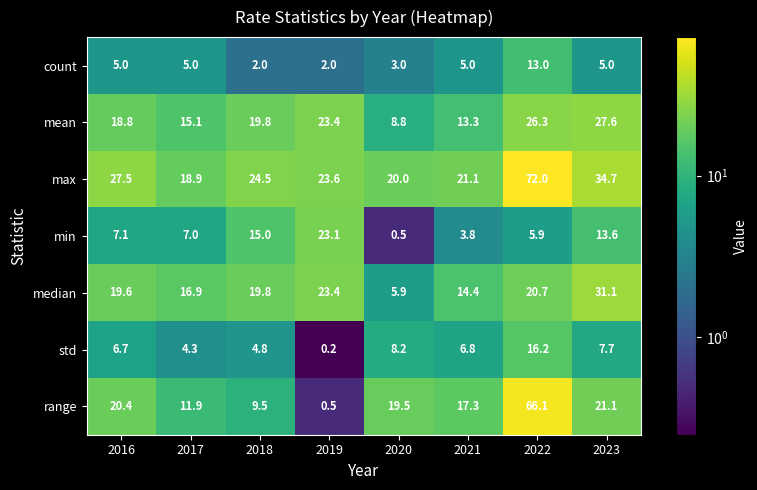

Between 2019 and 2021, which series saw the biggest shift?

min